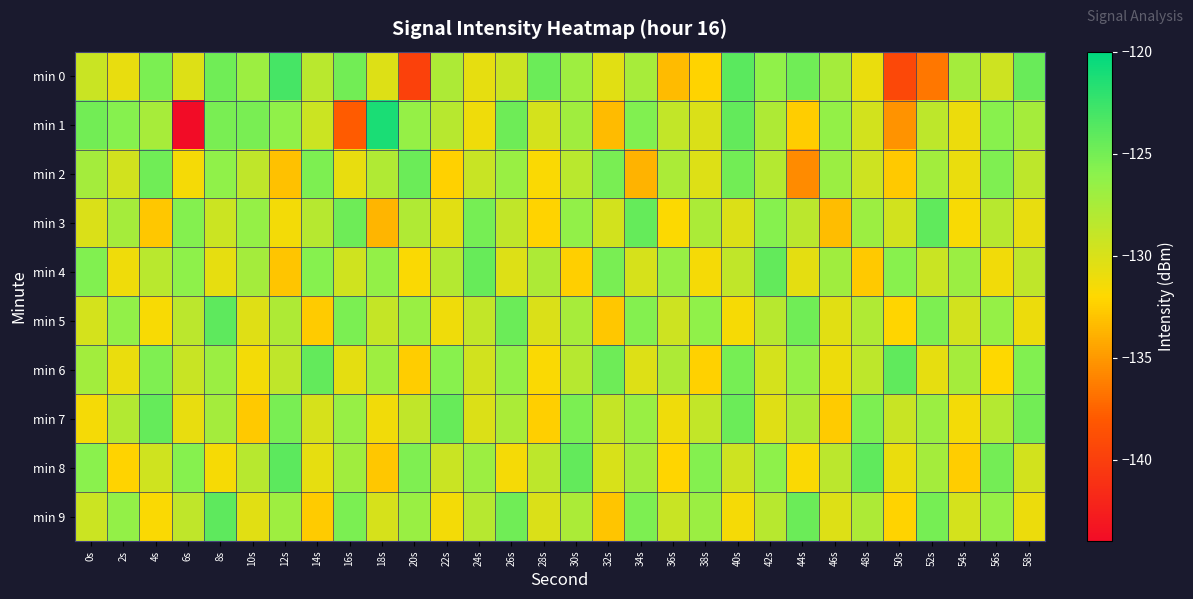

Which series has the largest total across all categories?

min 6